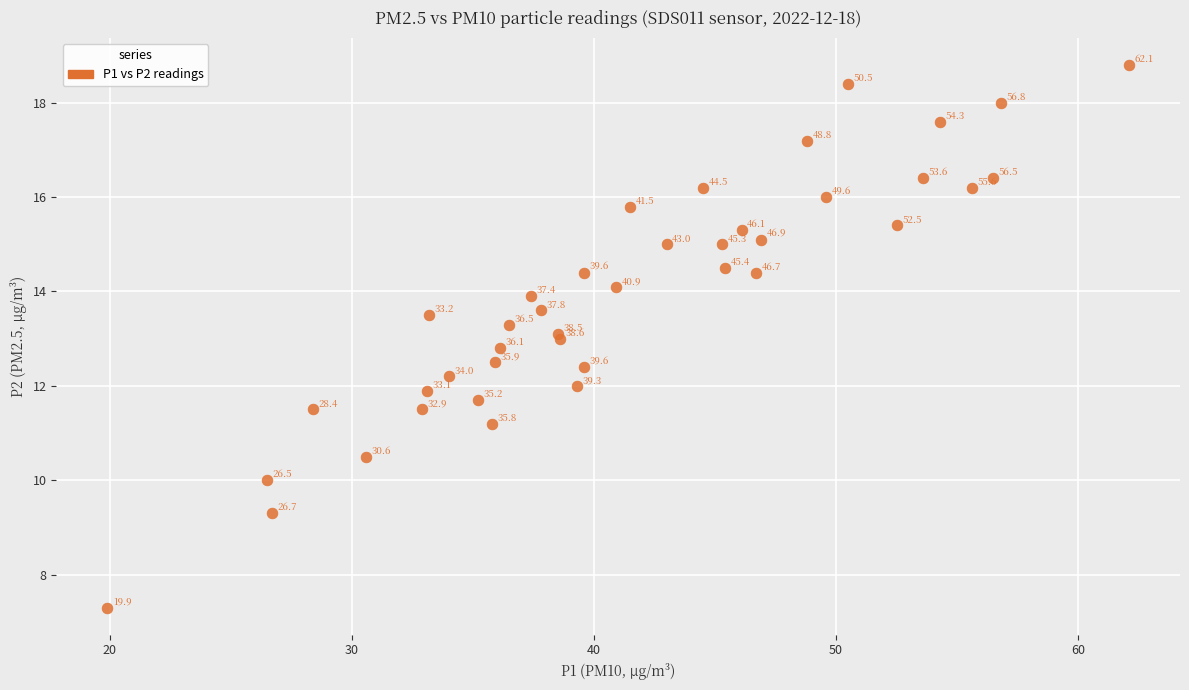

What Y value in the scatter plot is closest to 13?

13.0